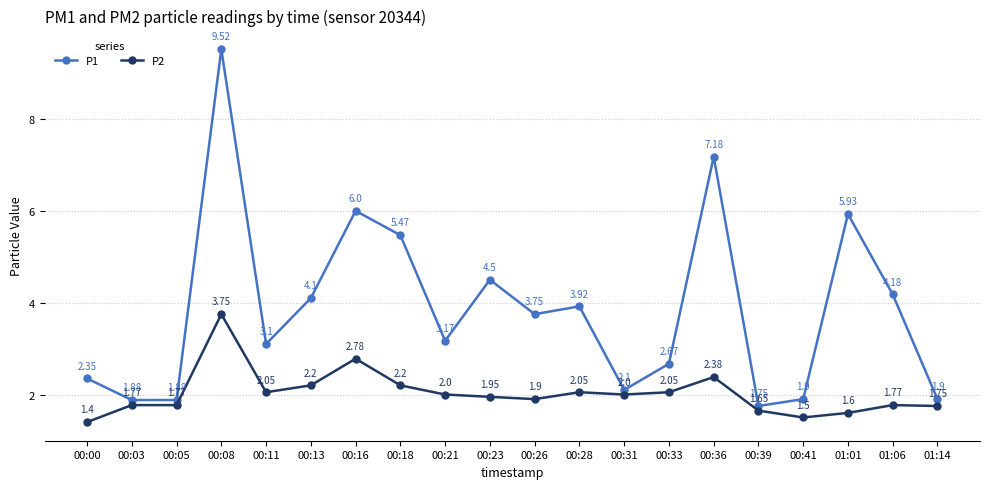

Which label corresponds to the largest value in the chart?

00:08